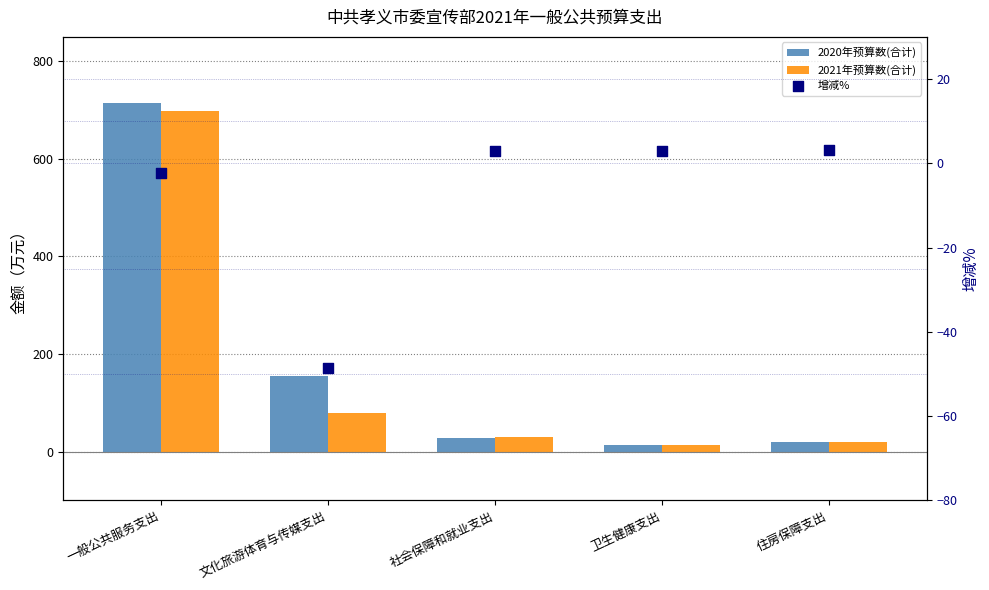

Is the value of 增减% at 一般公共服务支出 greater than the value of 2021年预算数(合计) at 住房保障支出?

No